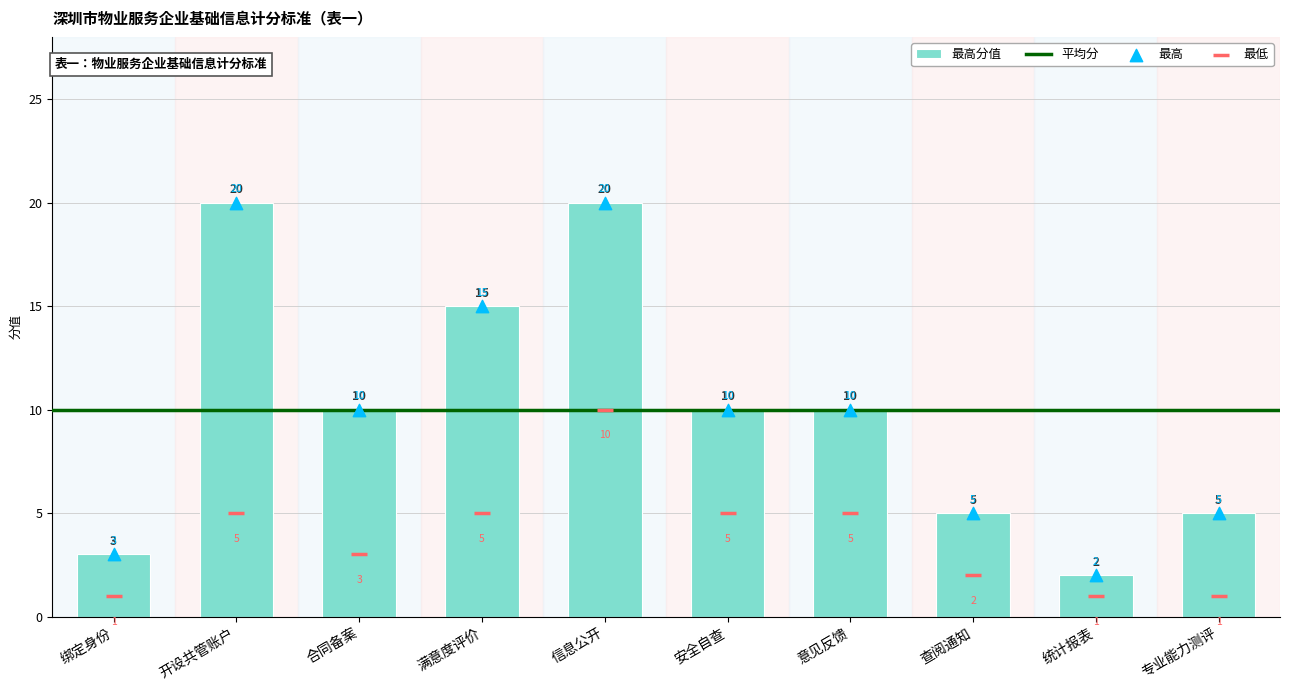

What is the difference between the maximum and second lowest values in the 最高分值 series?

17